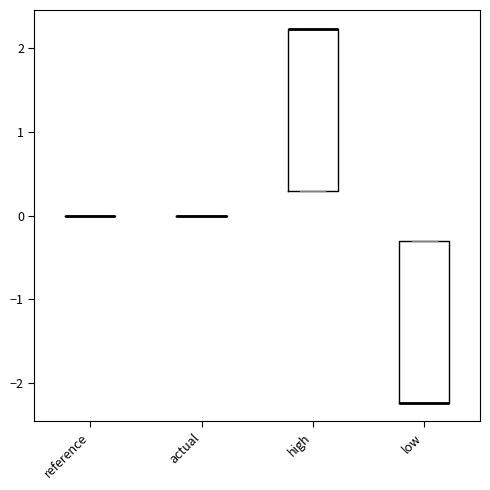

Reading left to right, read every box against the y-axis: the position of its median line, the range the box covers, and the ends of its whiskers. The values are not printed on the chart, so give them approximately, as read against the axis.

reference: box collapsed to a line at 0.0, whiskers 0.0 to 0.0
actual: box collapsed to a line at 0.0, whiskers 0.0 to 0.0
high: median 2.2 (drawn on the box's upper edge), box 0.3 to 2.2, whiskers 0.3 to 2.2
low: median -2.2 (drawn on the box's lower edge), box -2.2 to -0.3, whiskers -2.2 to -0.3